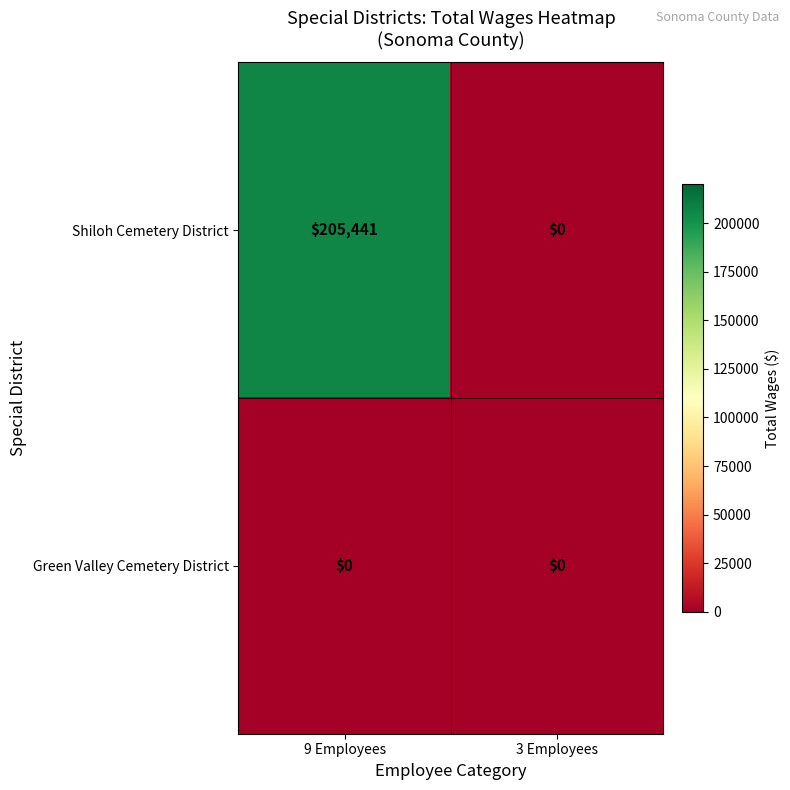

Which series changed the most between 9 Employees and 3 Employees?

Shiloh Cemetery District